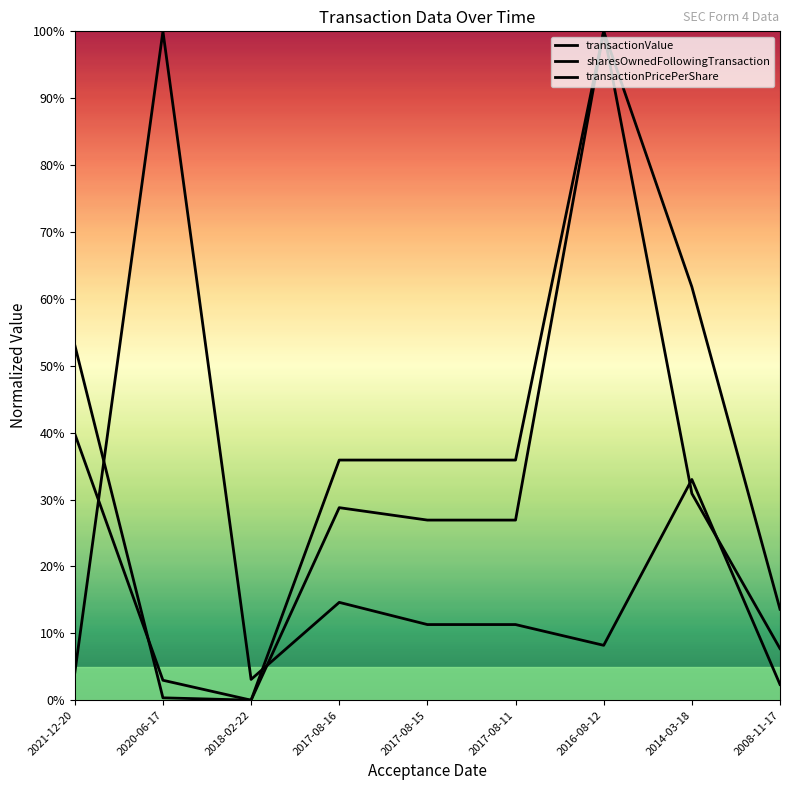

Does the chart have visible grid lines?

No